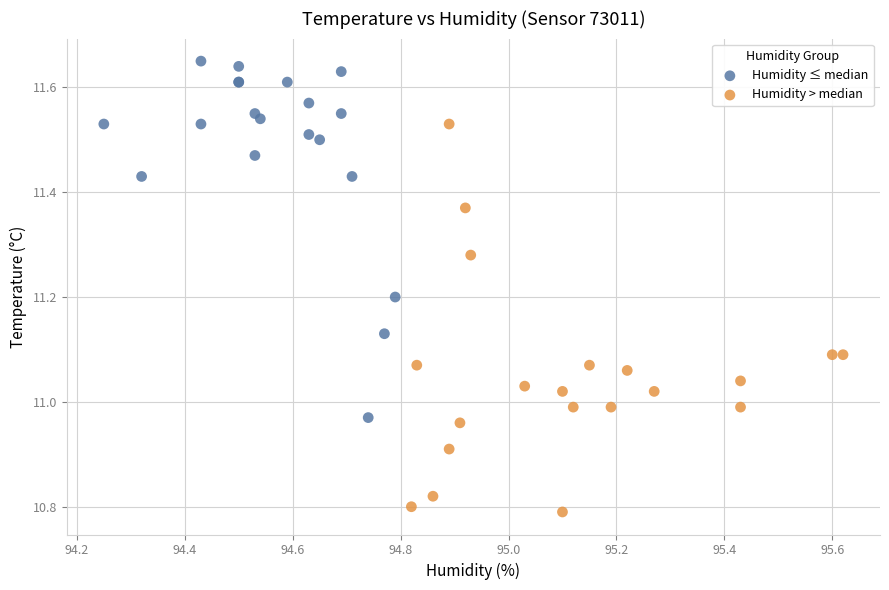

Which series reaches the maximum Y coordinate?

Humidity ≤ median